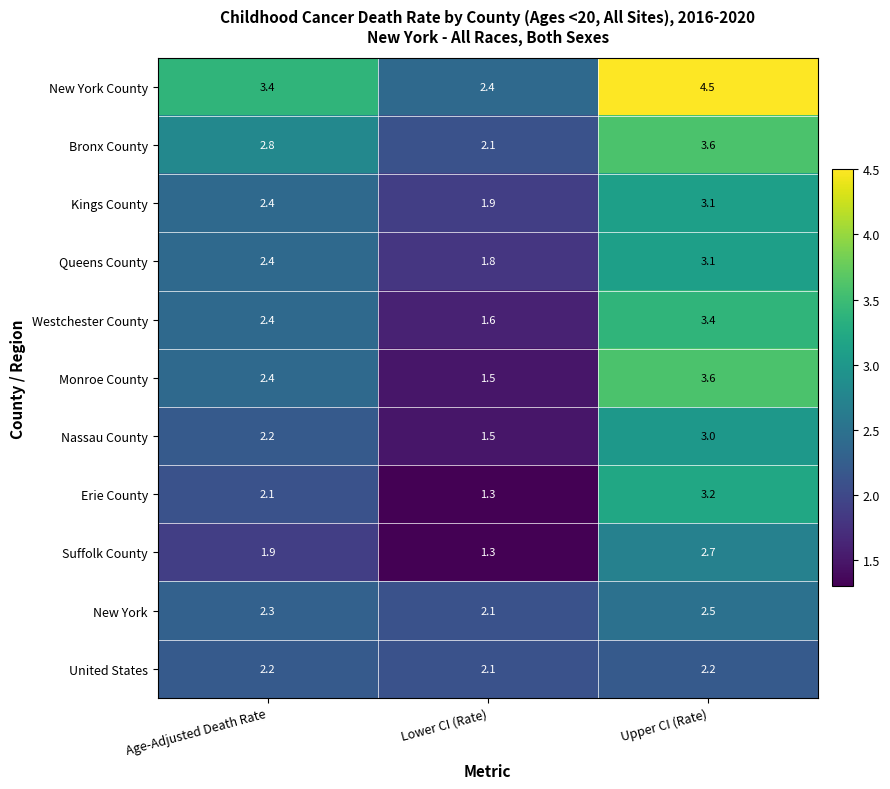

What is the maximum value for United States?

2.2